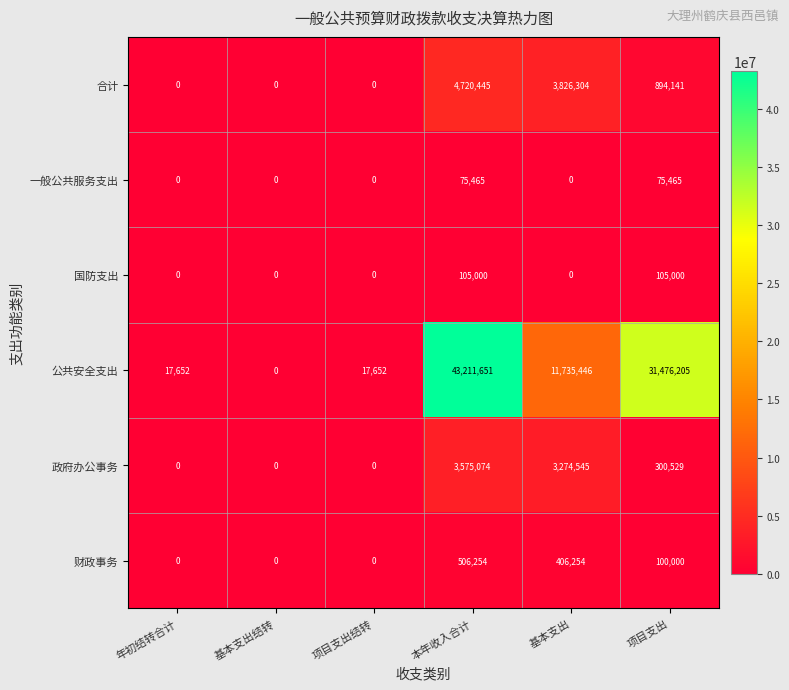

What is the maximum value shown in the chart?

43211651